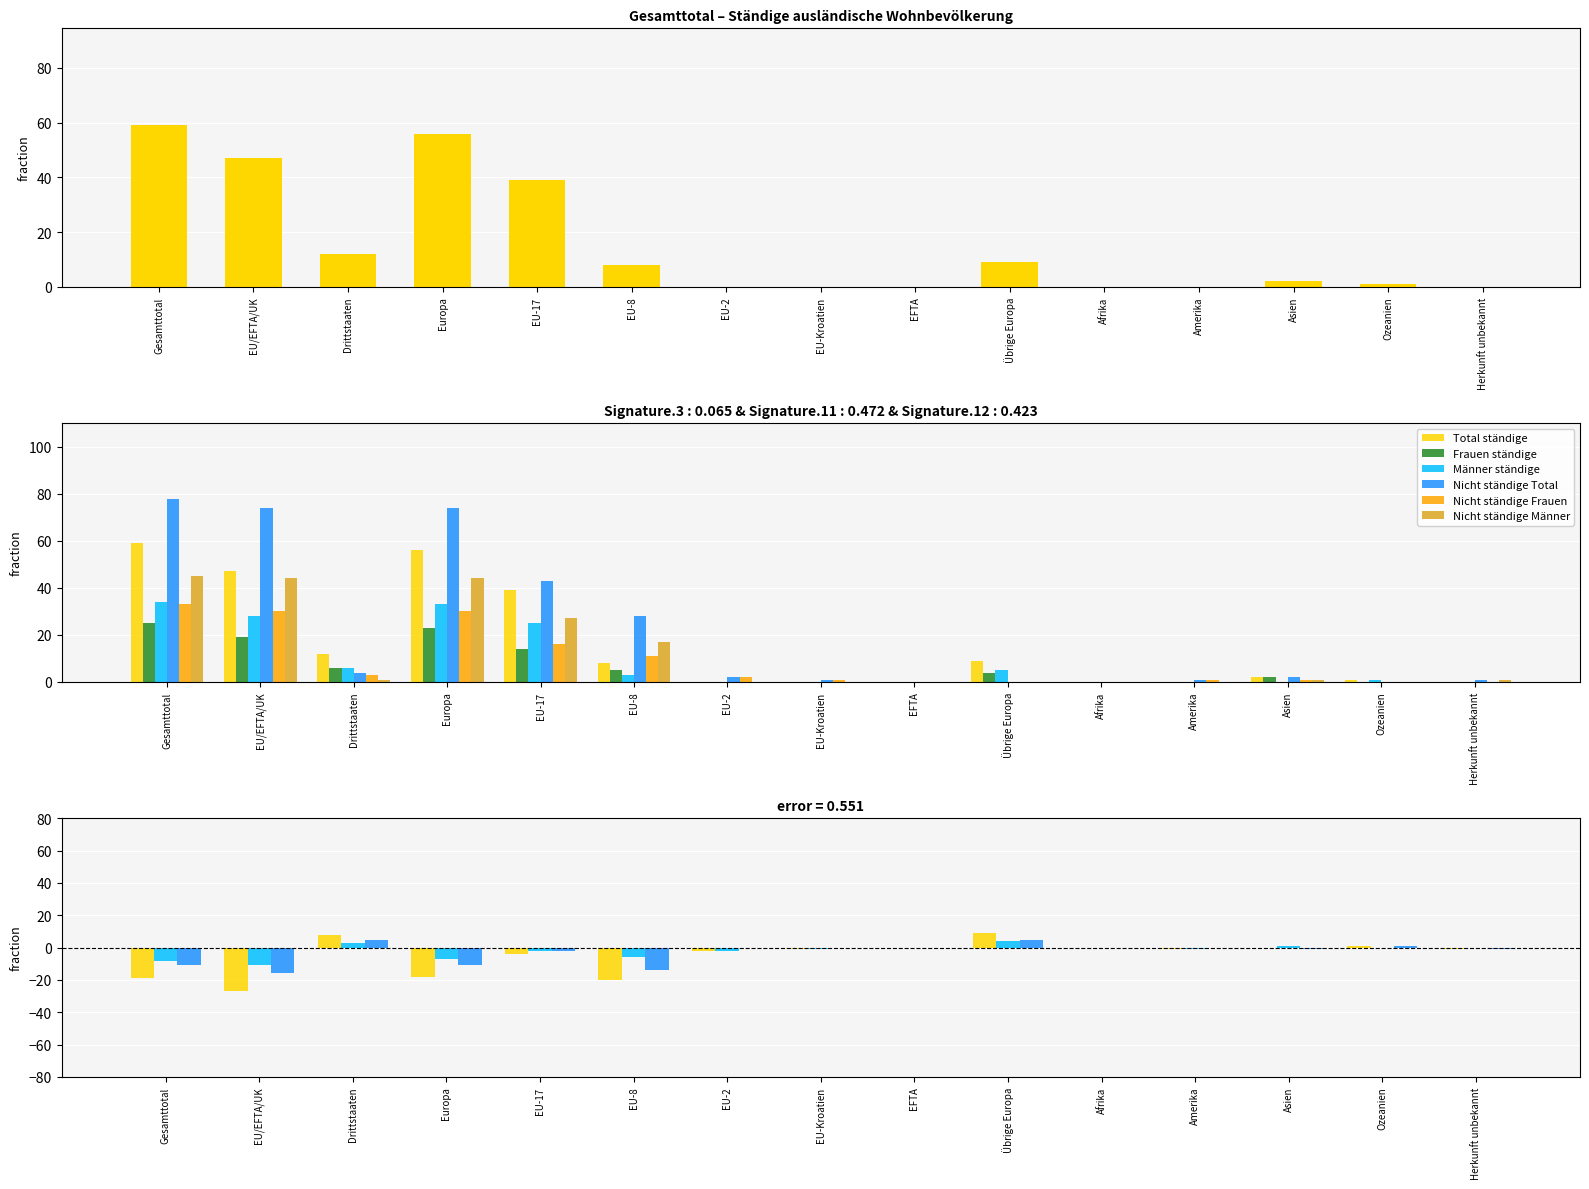

What is the label of the 4th bar from the left?

Europa